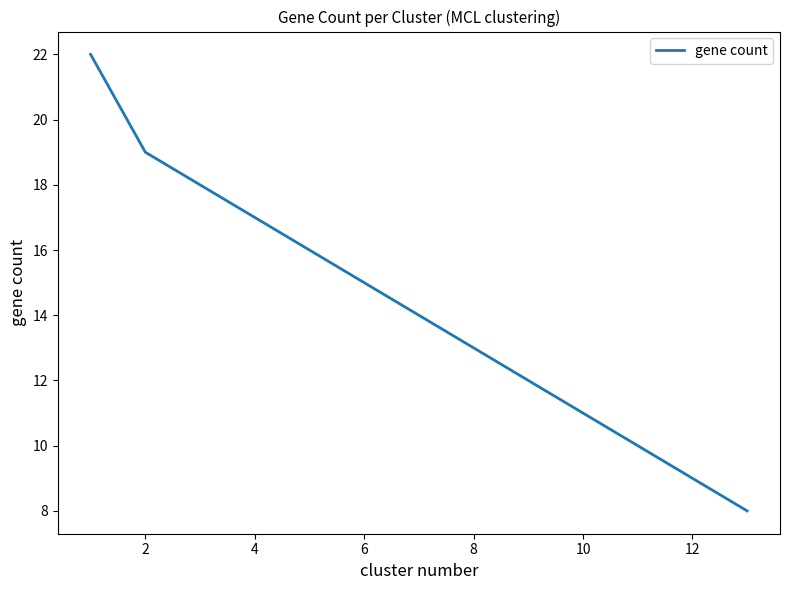

What is the difference between the maximum and minimum values?

14